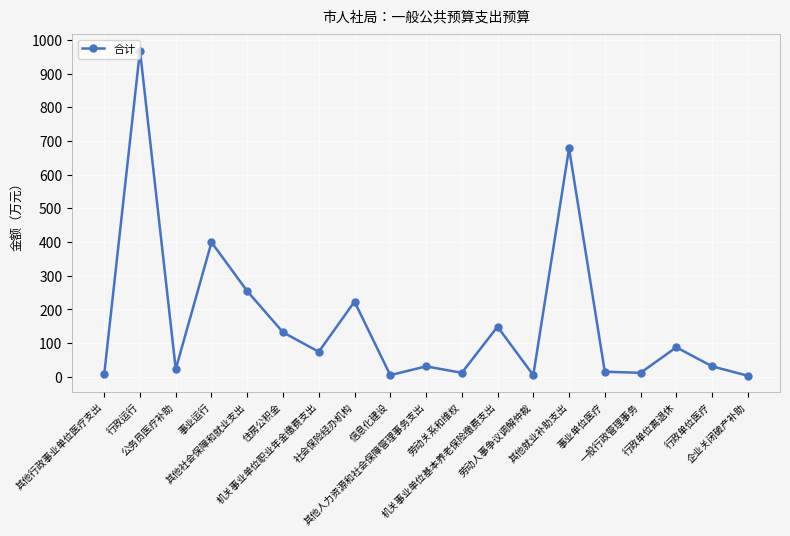

What is the value of the 5th point from the left?

254.4